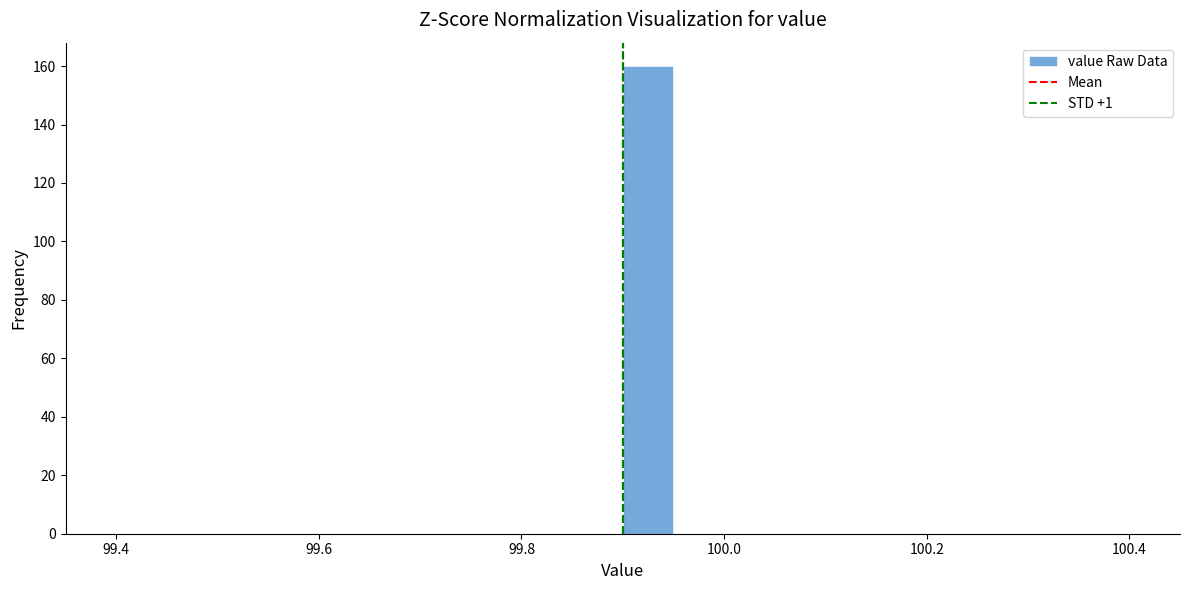

Read against the x-axis, roughly where is the centre of the tallest bar?

99.92